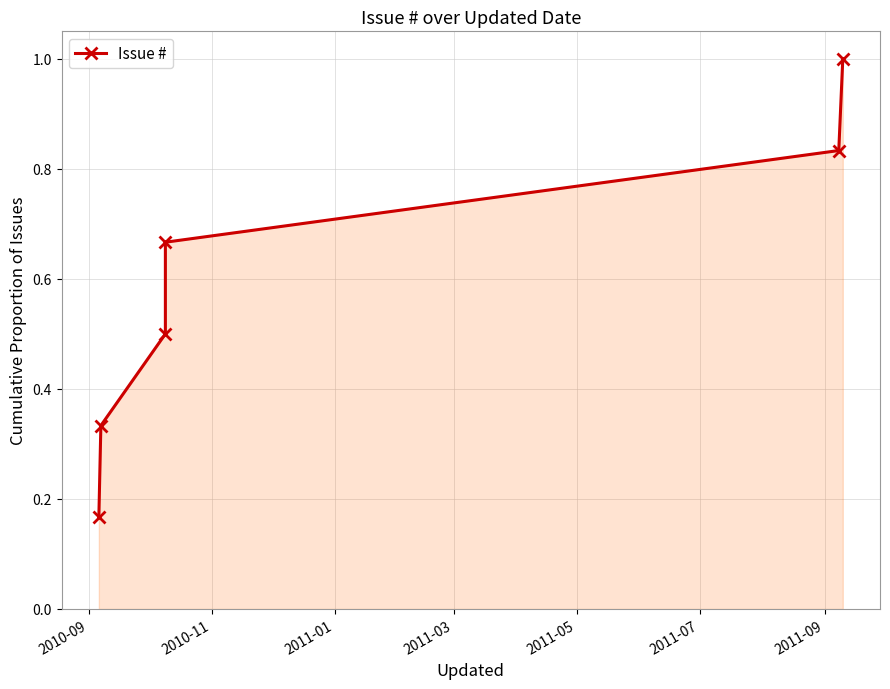

What is the difference between the values at 2010-09 and 2011-03?

0.5